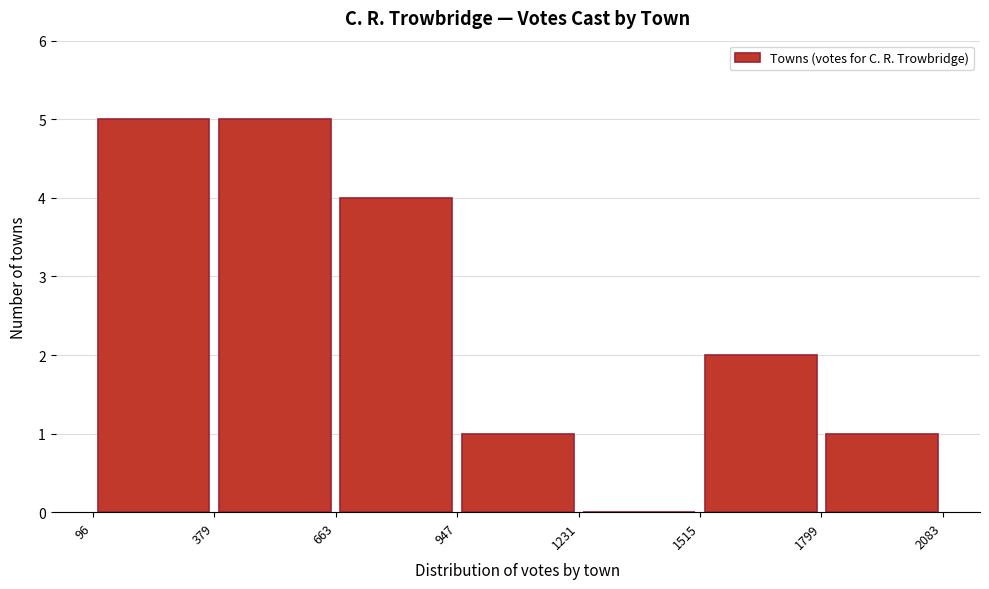

Reading left to right, transcribe this chart: for each bar, give the range it covers on the x-axis and its height. The values are not printed on the chart, so give them approximately, as read against the axis.

96 to 379: 5
379 to 663: 5
663 to 947: 4
947 to 1231: 1
1231 to 1515: 0
1515 to 1799: 2
1799 to 2083: 1